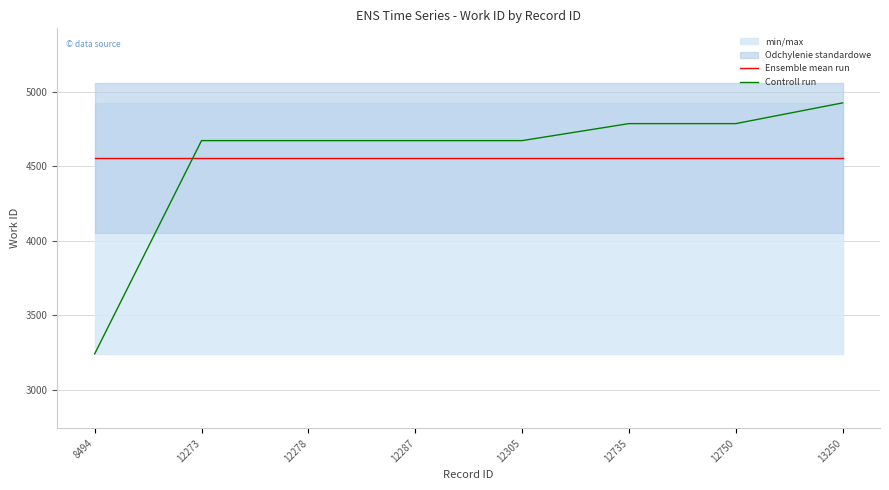

Reading right to left, what are all the values shown in this chart?

Ensemble mean run: 13250=4552.4	12750=4552.4	12735=4552.4	12305=4552.4	12287=4552.4	12278=4552.4	12273=4552.4	8494=4552.4
Controll run: 13250=4924.0	12750=4785.0	12735=4785.0	12305=4671.0	12287=4671.0	12278=4671.0	12273=4671.0	8494=3241.0